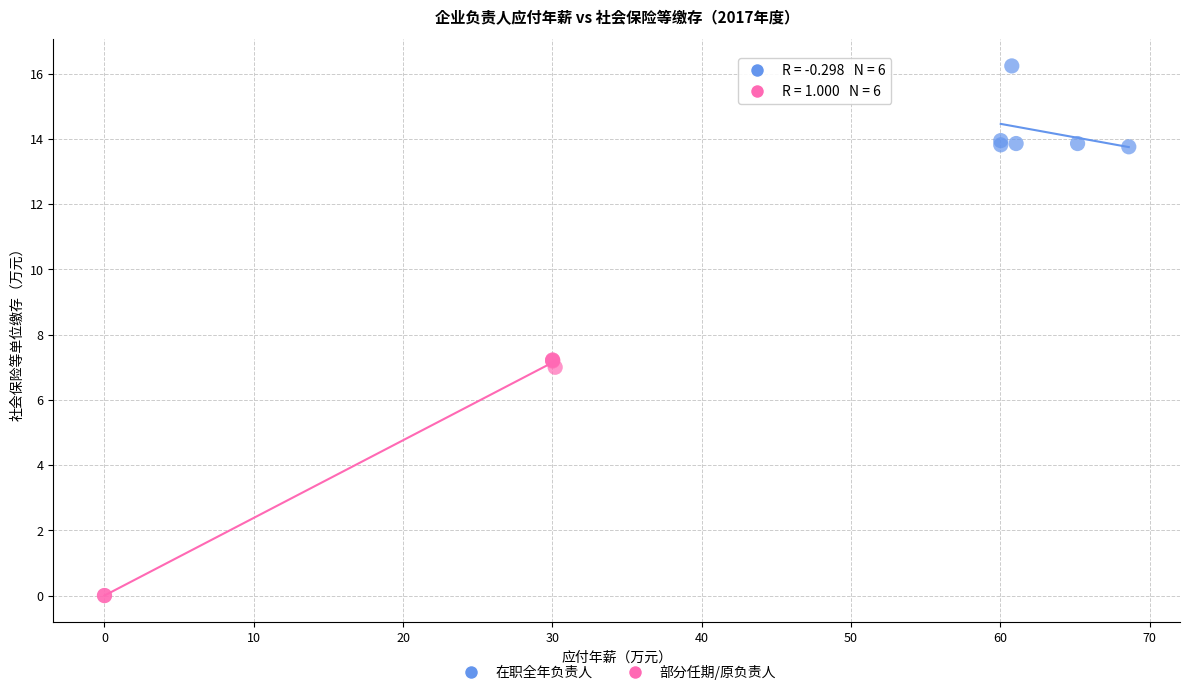

Which series has the largest Y range (max minus min)?

部分任期/原负责人